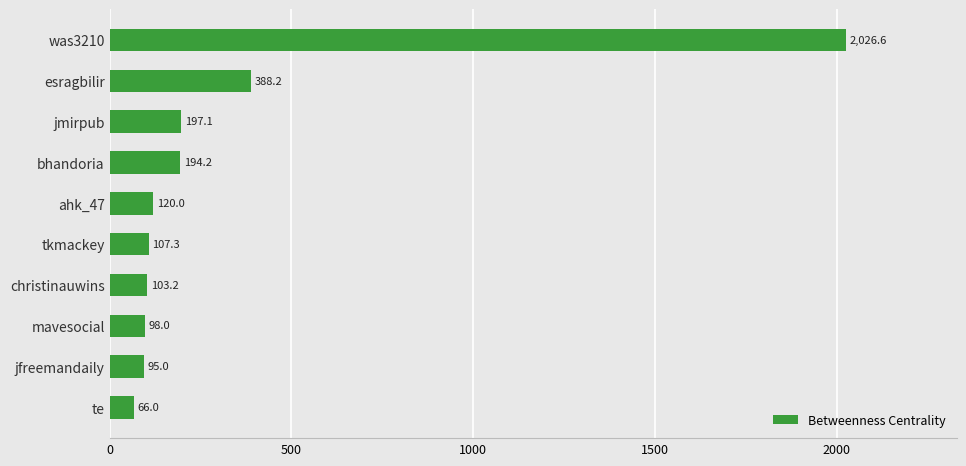

What is the label of the 6th bar from the bottom?

ahk_47